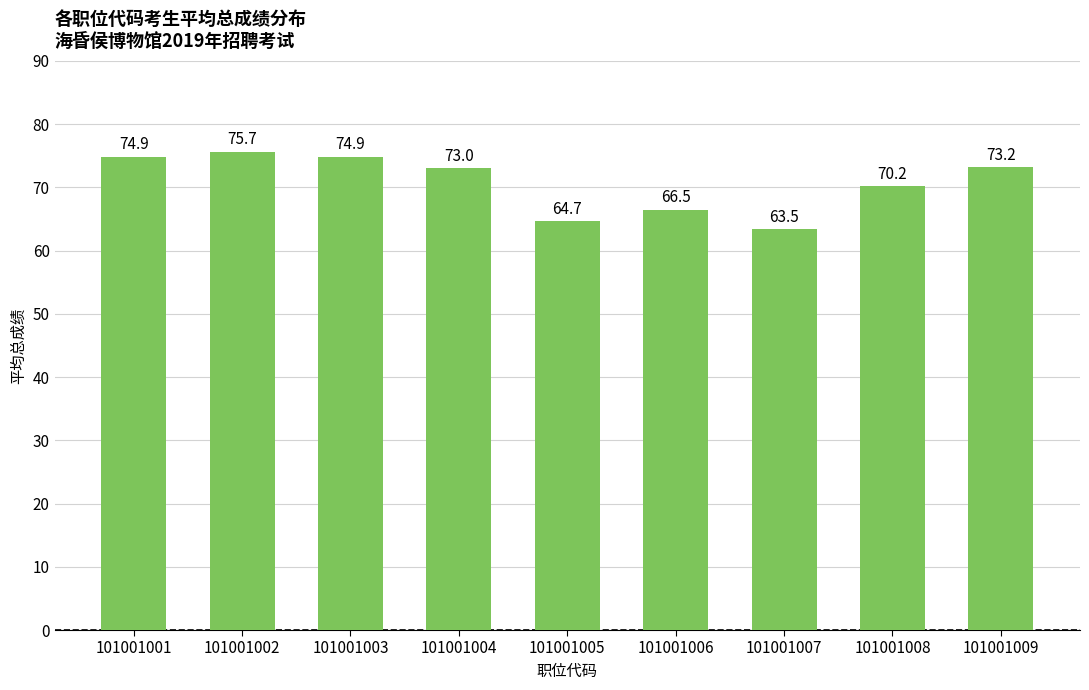

Are the bars grouped side by side (vs. stacked)?

No